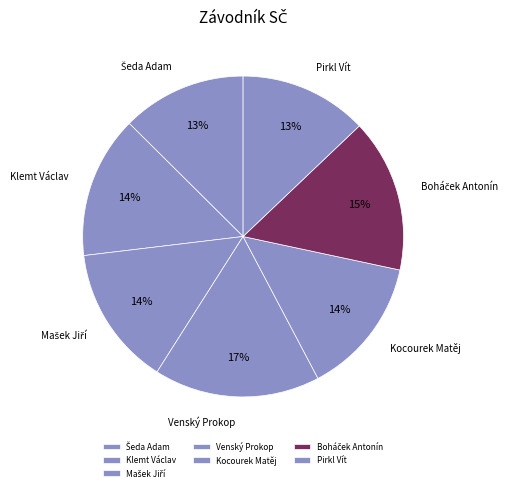

How many segments does this pie chart have?

7